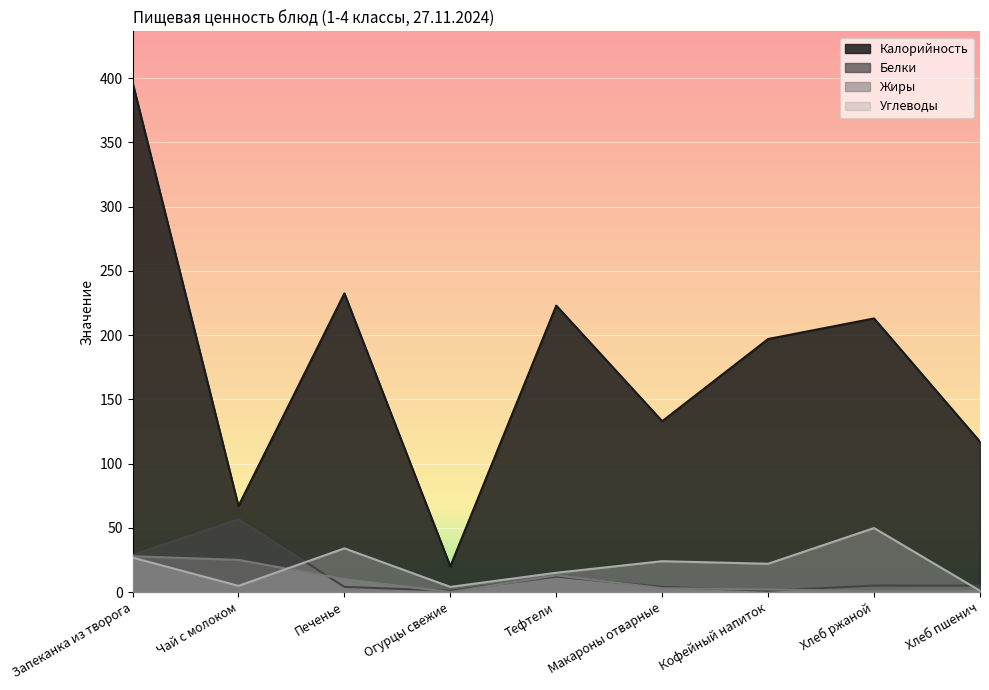

Reading left to right, list all the values displayed in this chart.

Калорийность: 396.8	67.0	232.5	20.0	223.0	133.0	197.0	213.0	117.0
Белки: 28.9	56.7	4.0	1.0	12.0	4.0	1.0	5.0	5.0
Жиры: 27.9	25.0	10.0	0.0	13.0	3.0	2.0	0.7	1.0
Углеводы: 26.8	4.8	34.0	4.0	15.0	24.0	22.0	49.8	1.0